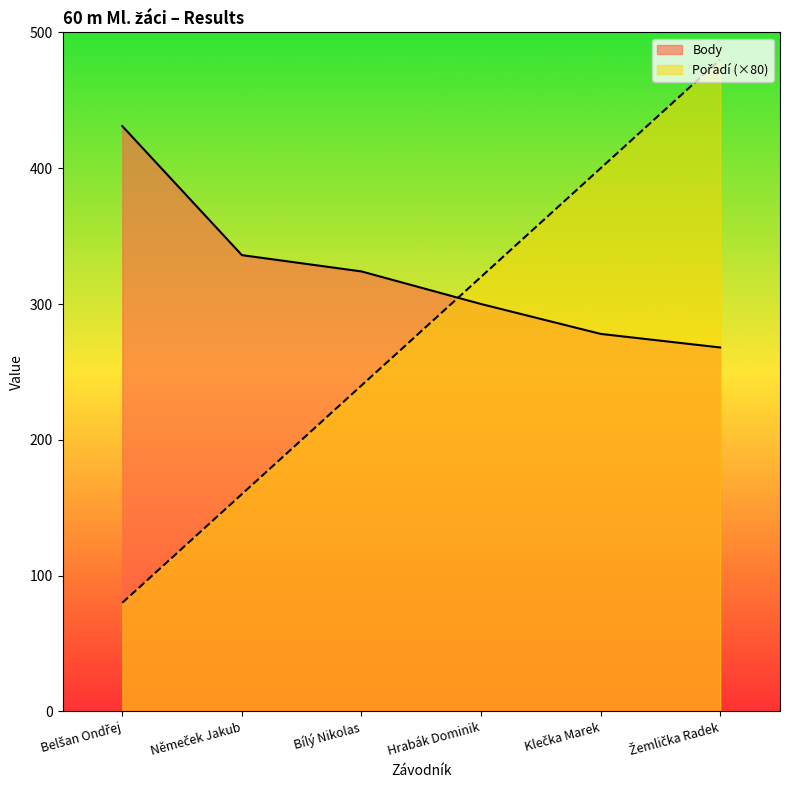

Which series changed the most between Němeček Jakub and Bílý Nikolas?

Pořadí